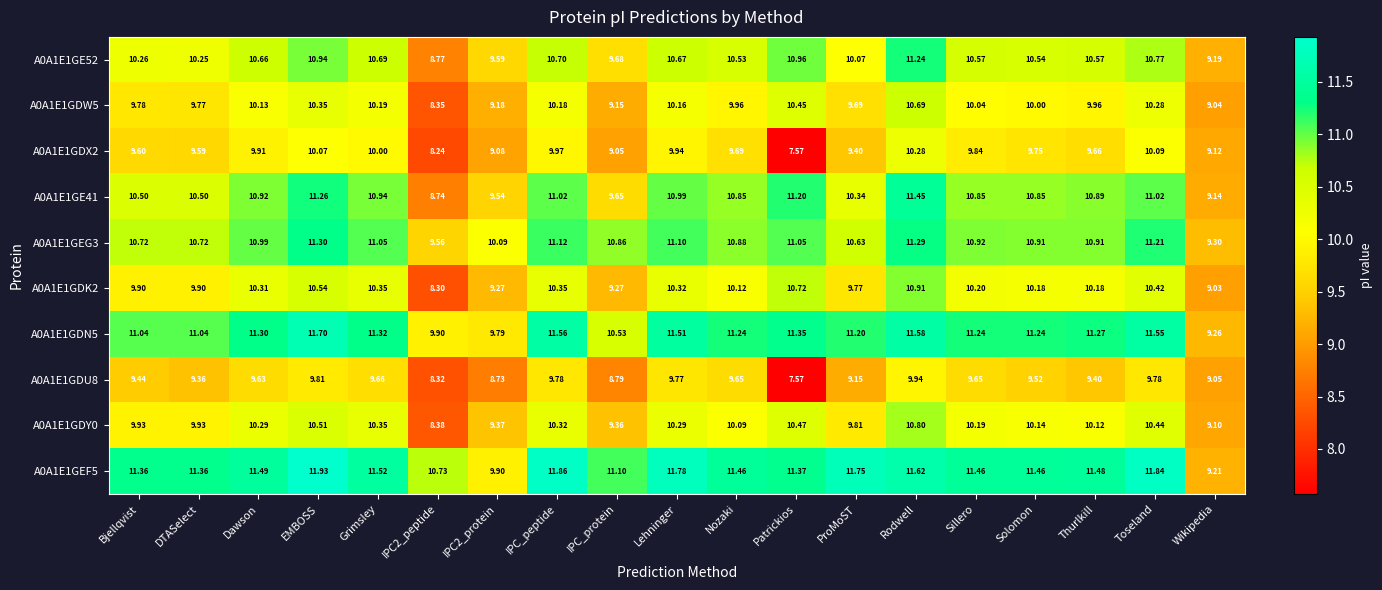

At which label does A0A1E1GDK2 first exceed 10?

Dawson